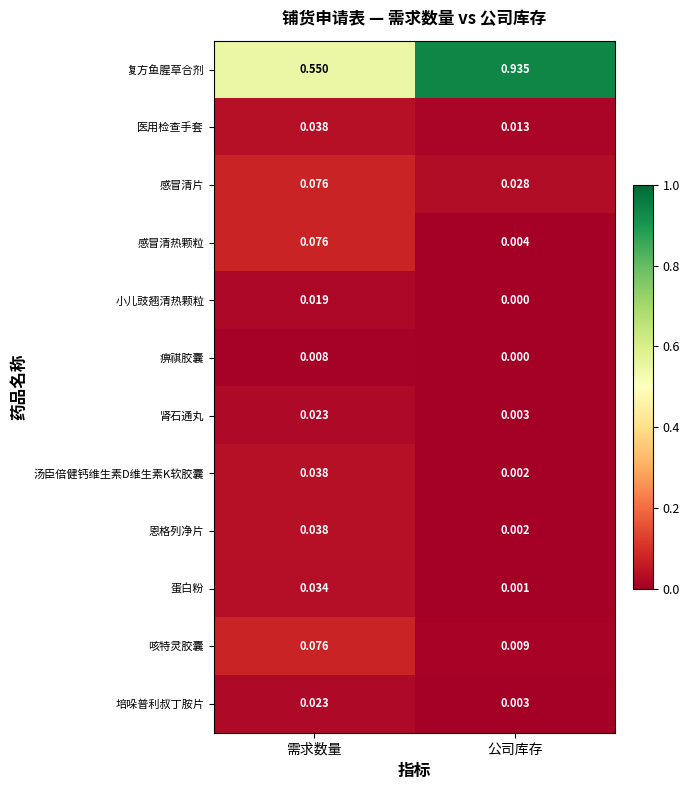

Rank the categories by 小儿豉翘清热颗粒 value from lowest to highest.

公司库存, 需求数量